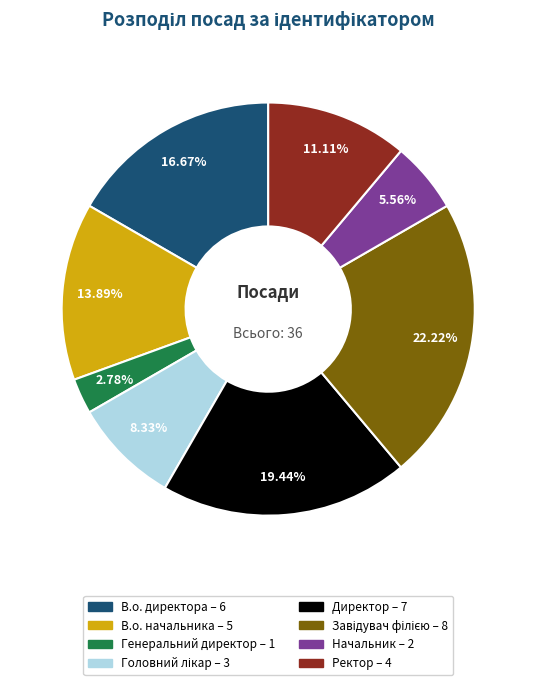

Is Директор the majority of the pie?

No